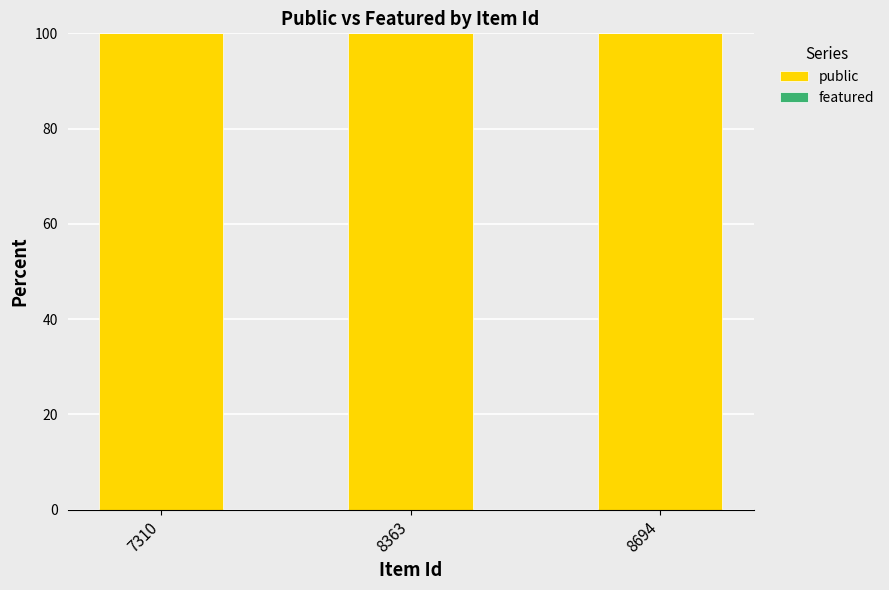

True or false: public has a value of 164 at 8363.

False